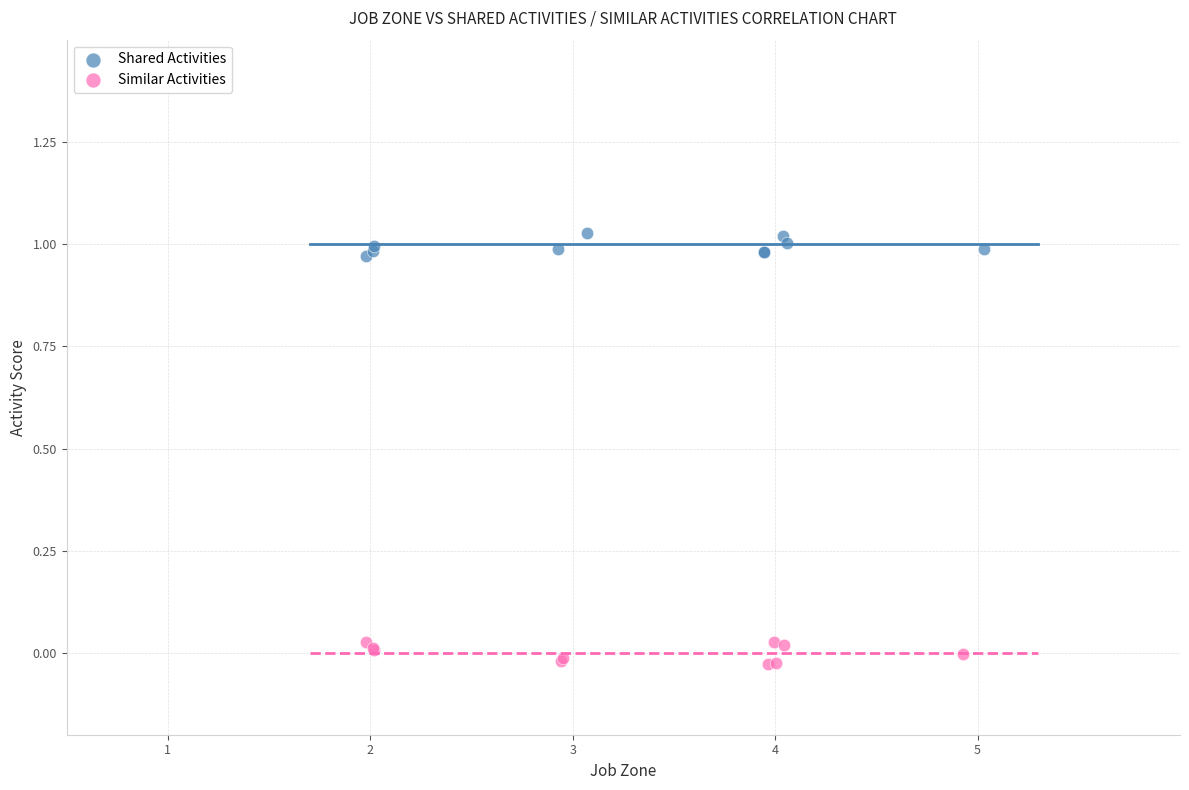

Which series contains the lowest Y value?

Similar Activities